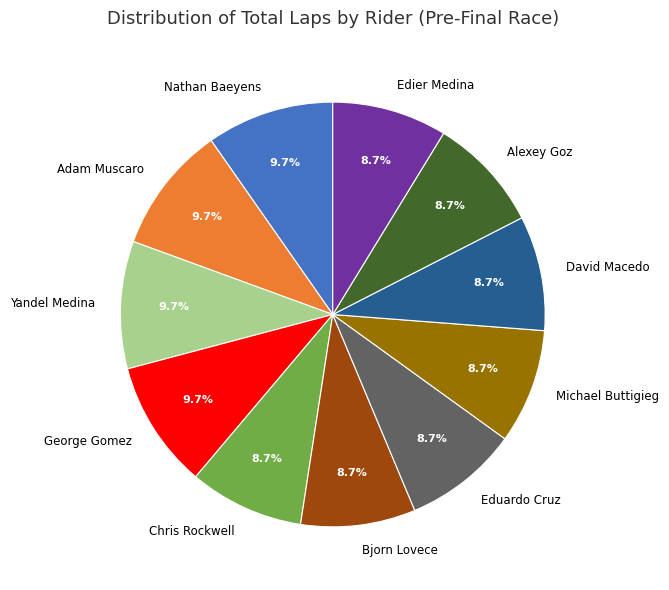

To the nearest percent, what percentage of the pie is Yandel Medina?

10%